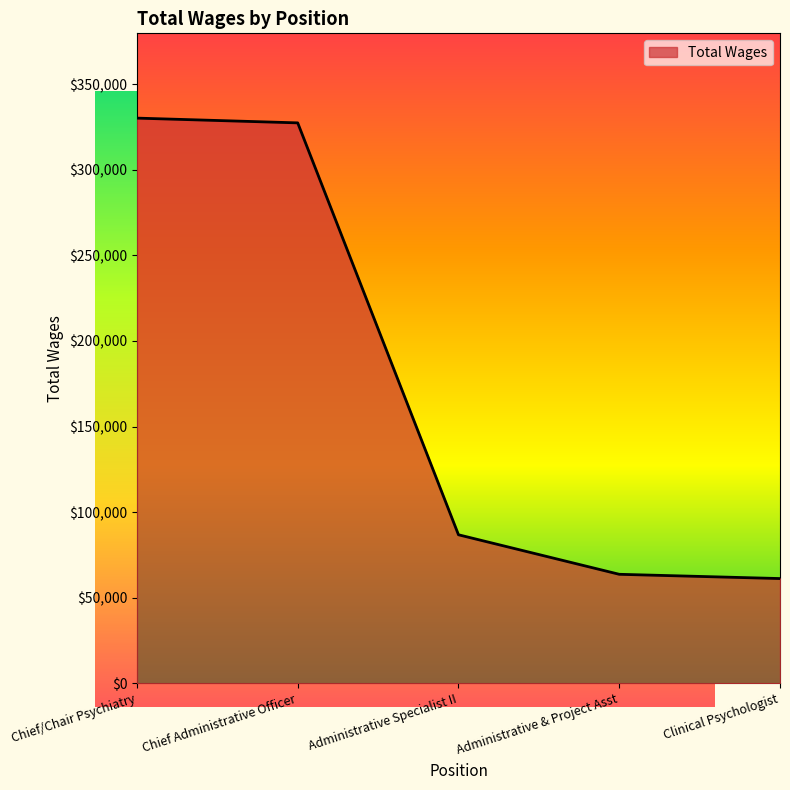

What is the change in value from Chief/Chair Psychiatry to Clinical Psychologist?

-268931